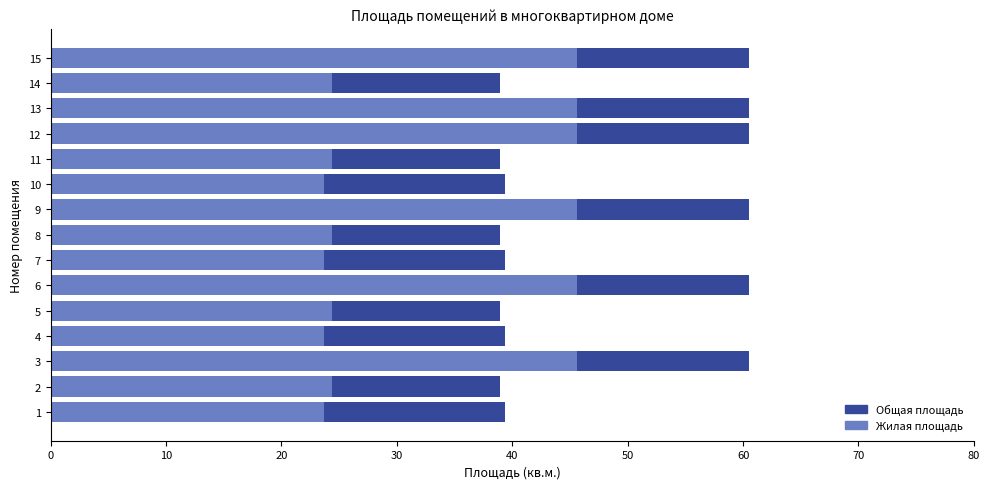

What is the label of the 6th bar from the right?

9